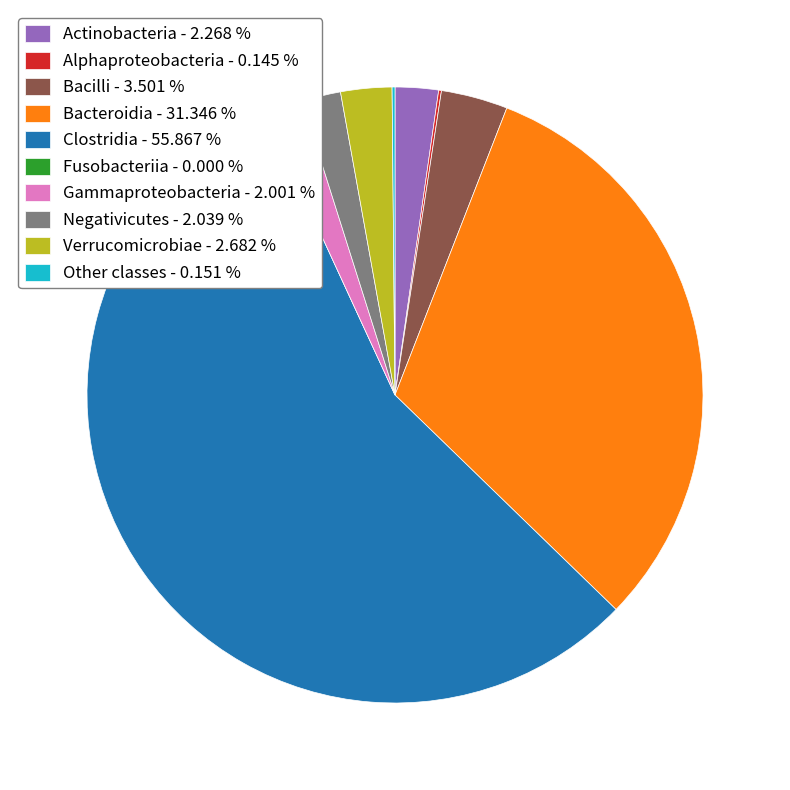

Does Bacilli - 3.501 % represent more than half of the total?

No